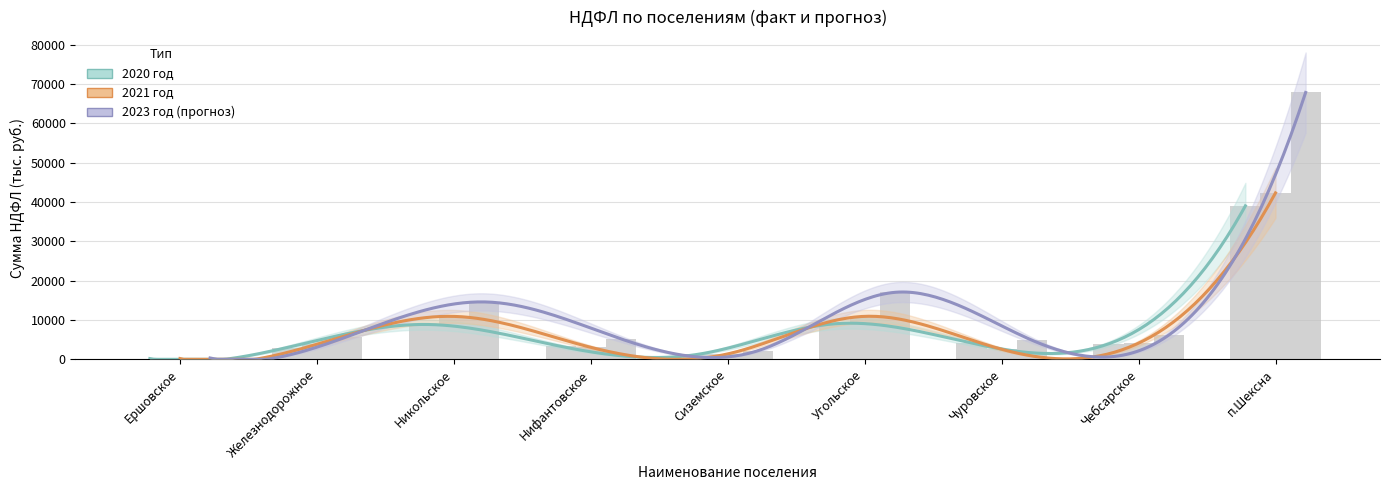

At which category is the sum across all series the highest?

п.Шексна